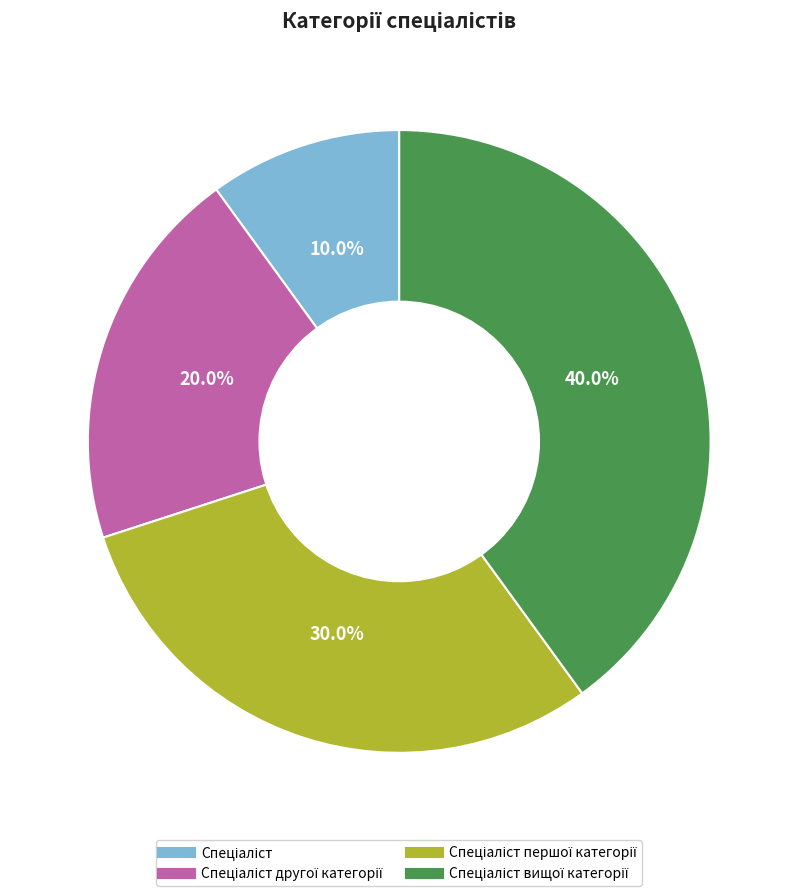

Does any single category account for the majority?

No